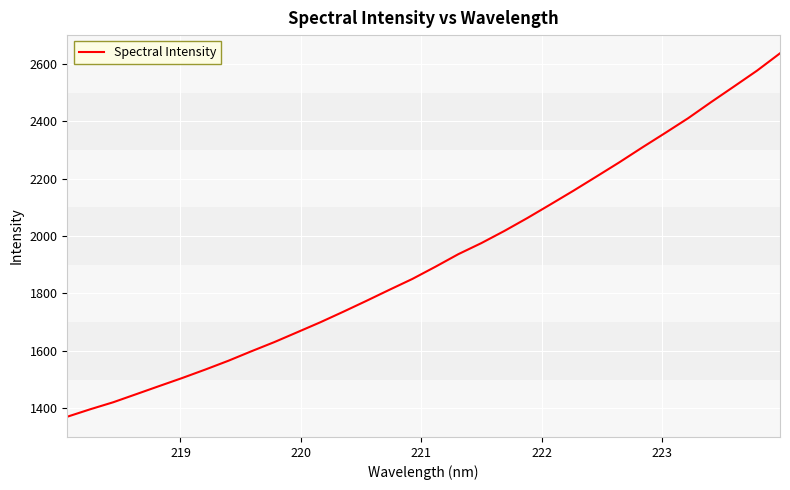

What is the maximum value shown in the chart?

2636.6